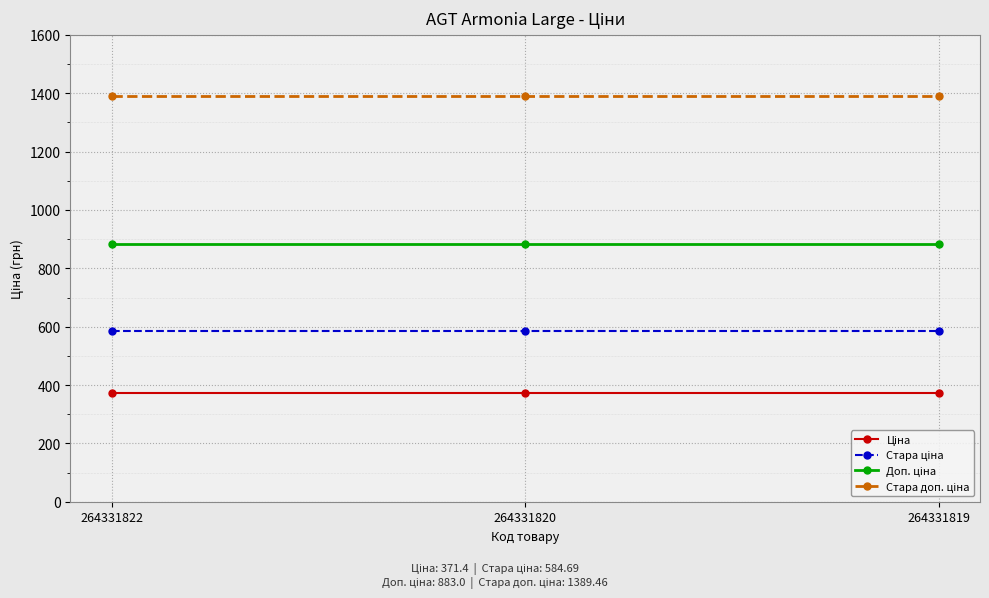

What is the spread (max minus min) of values at 264331820?

1018.1